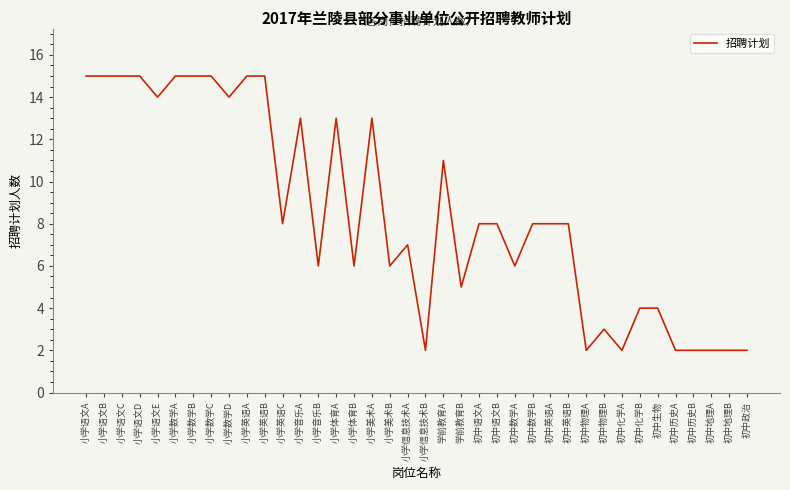

What is the maximum value shown in the chart?

15